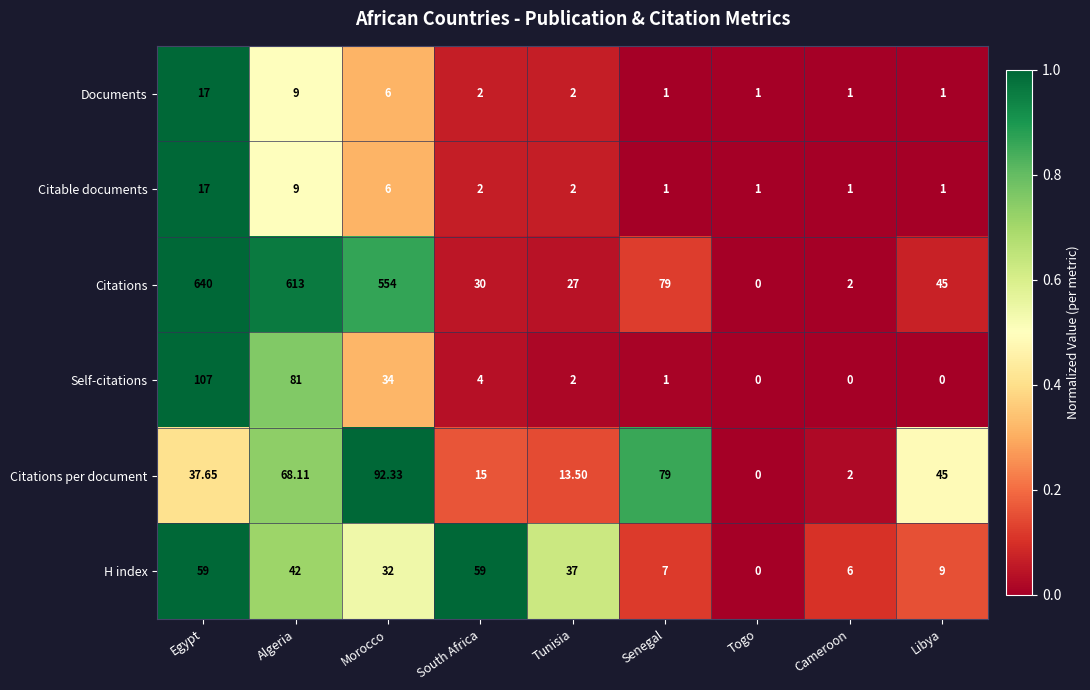

At how many categories does at least one series exceed 0?

9